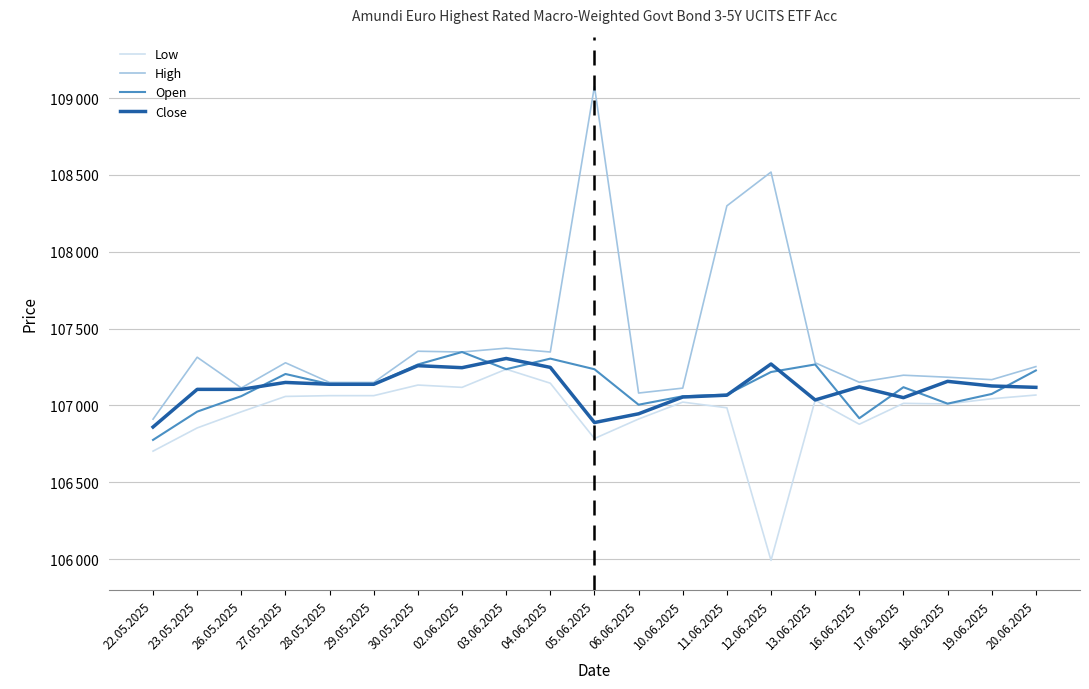

At which label does High reach its minimum?

22.05.2025